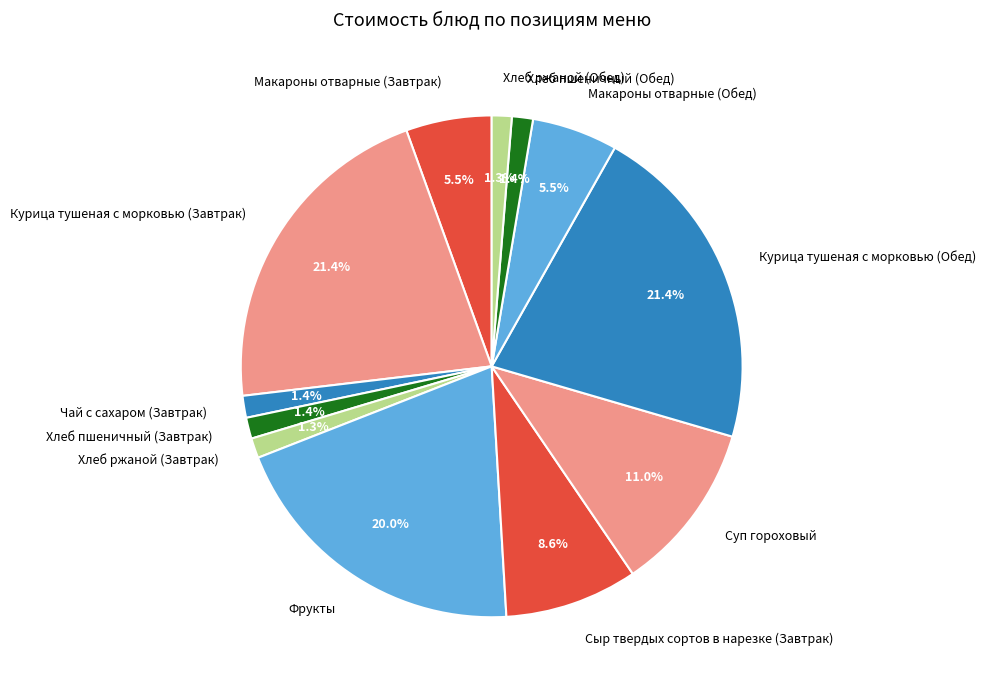

How much of the chart is everything except Суп гороховый?

89.0%